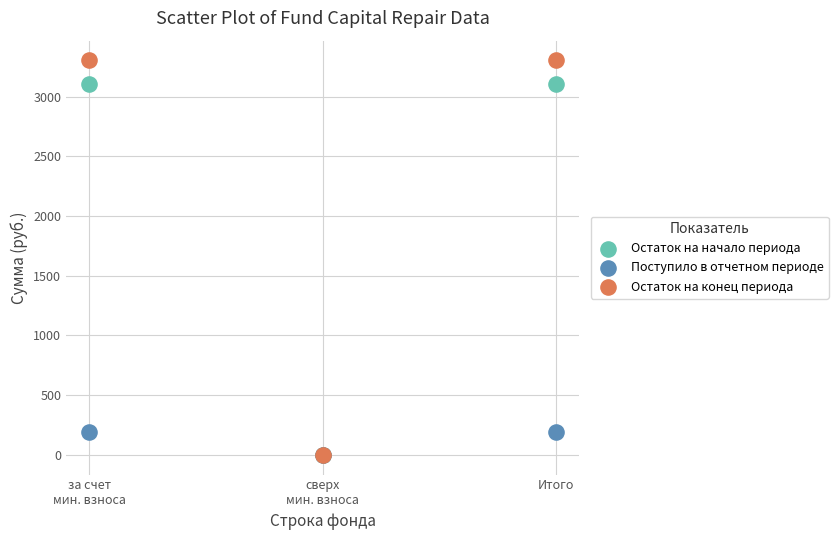

Which series has the widest spread of Y values?

Остаток на конец периода